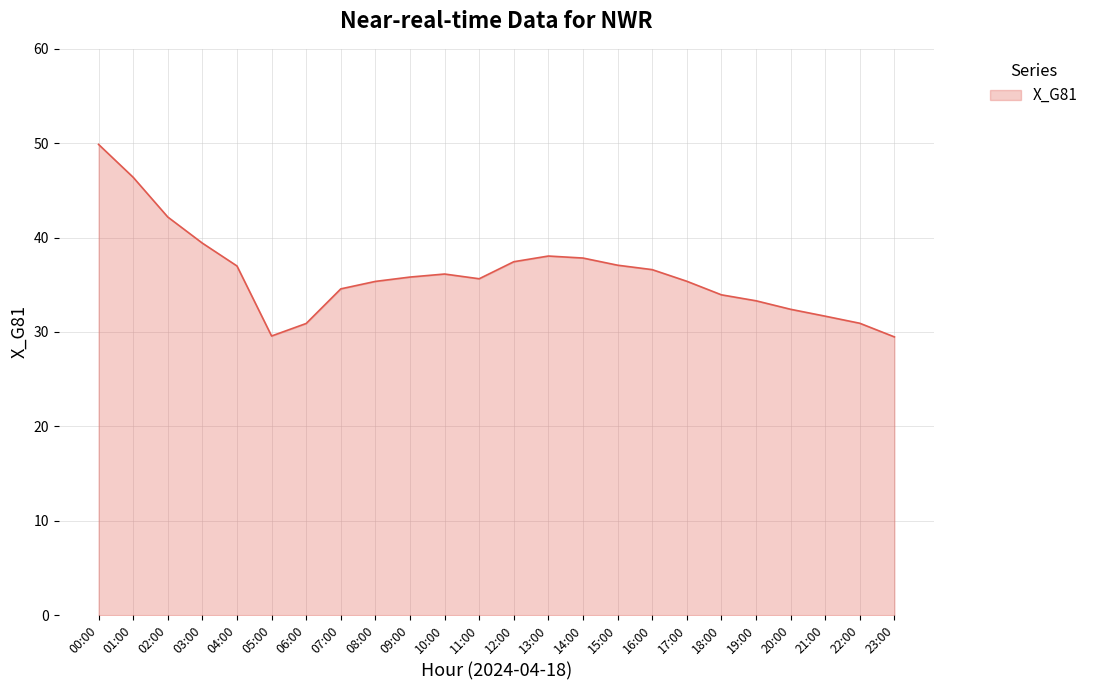

Approximately how many times larger is the value at 08:00 compared to 19:00?

1.1